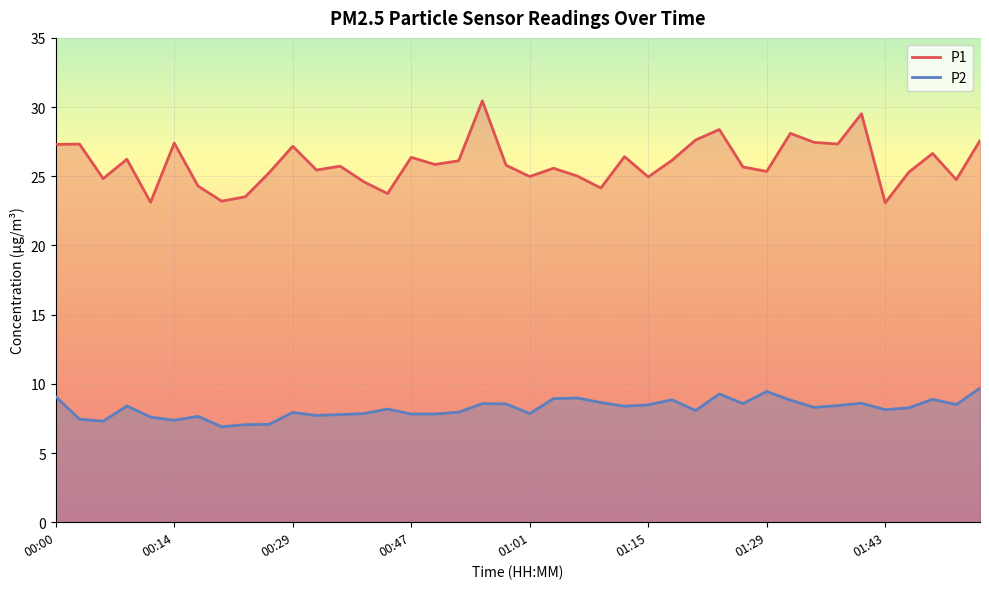

At how many categories does at least one series exceed 26?

18